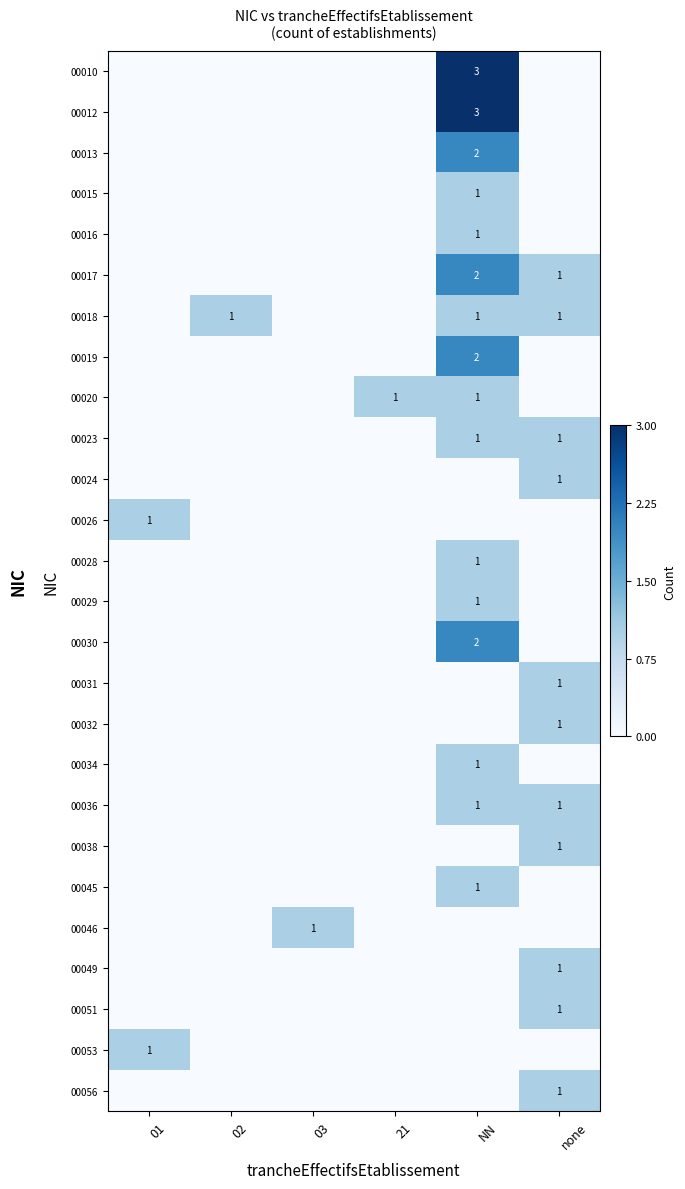

Is it true that 00017 equals 3 at NN?

False